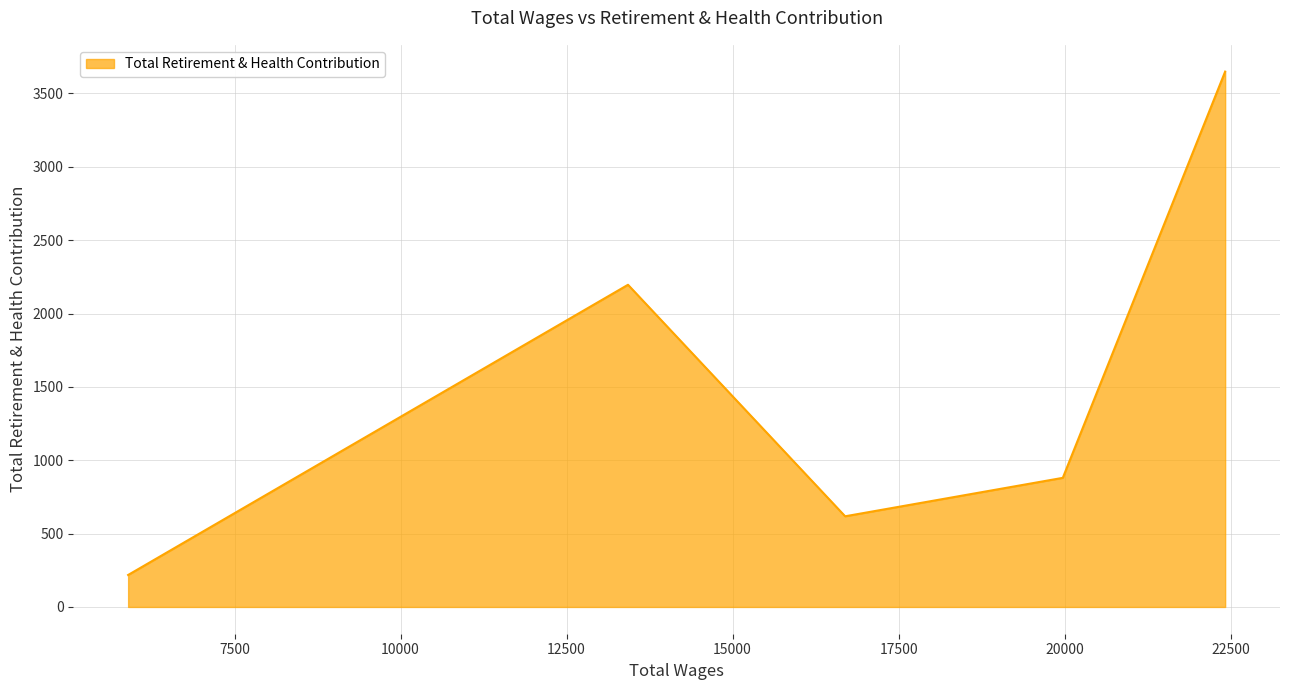

What is the greatest value displayed?

3649